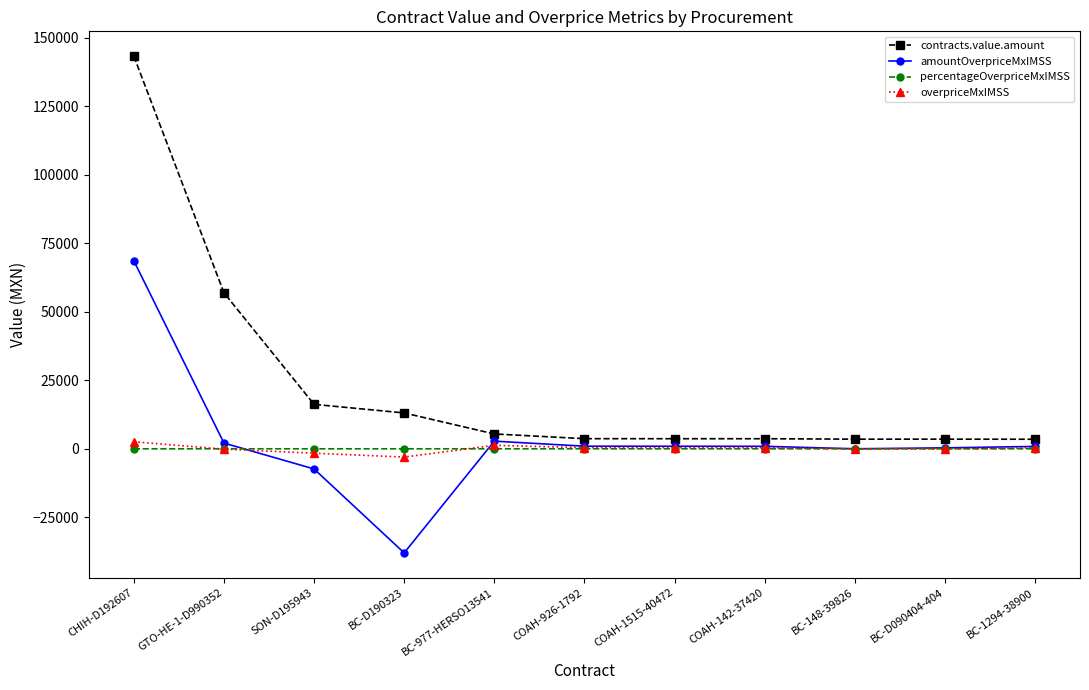

What is the label of the 2nd point from the right?

BC-D090404-404